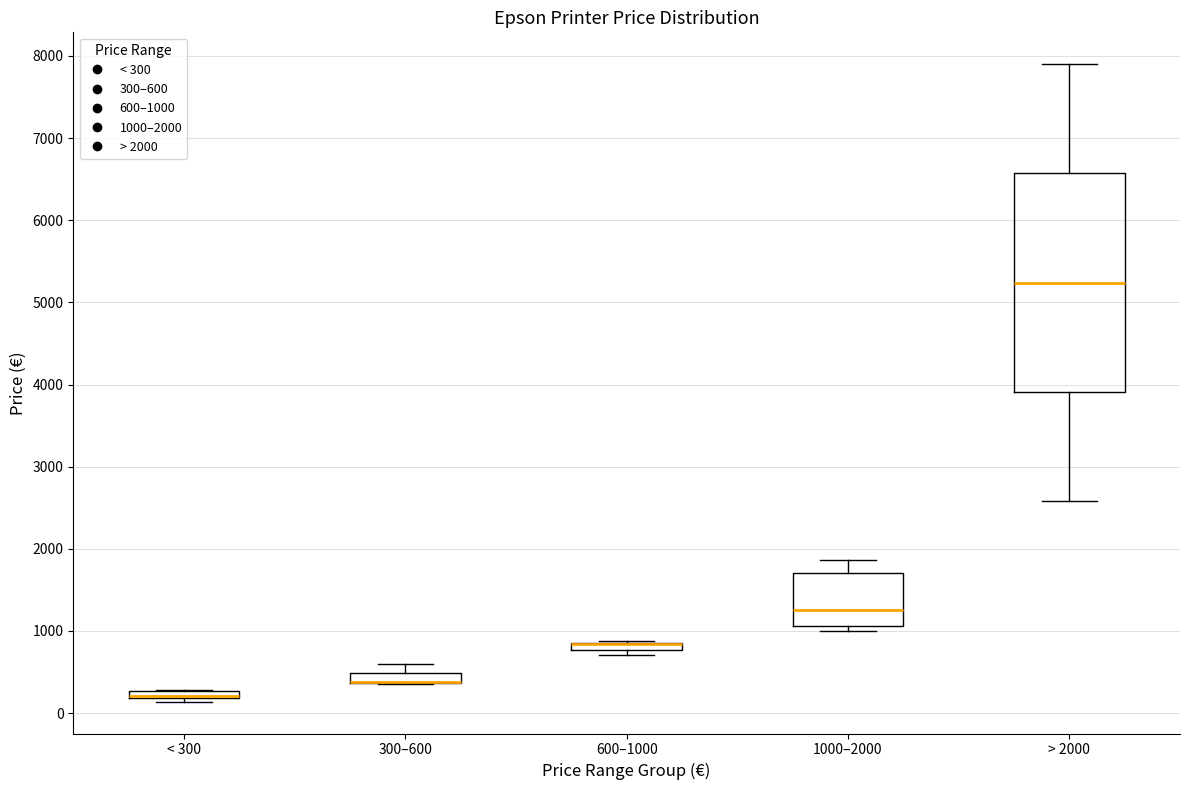

Where is the lower edge of the box for 600–1000 on the y-axis? The values are not printed on the chart, so give them approximately, as read against the axis.

800